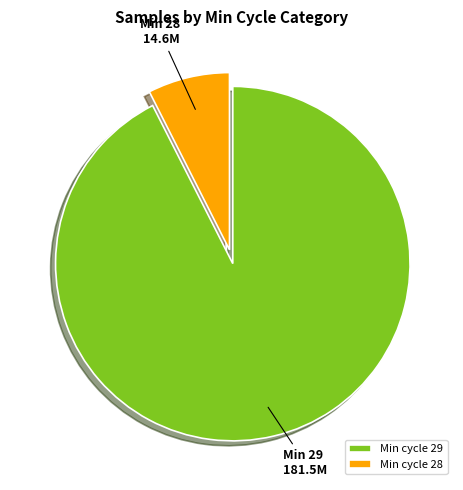

How many slices are in this pie chart?

2